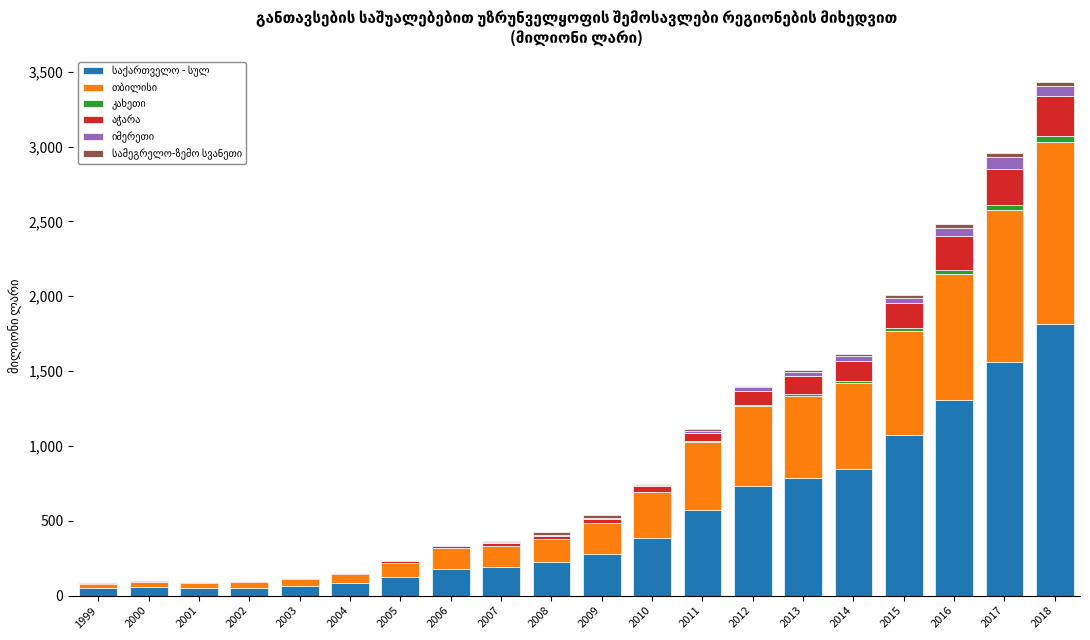

At which category is the sum across all series the highest?

2018